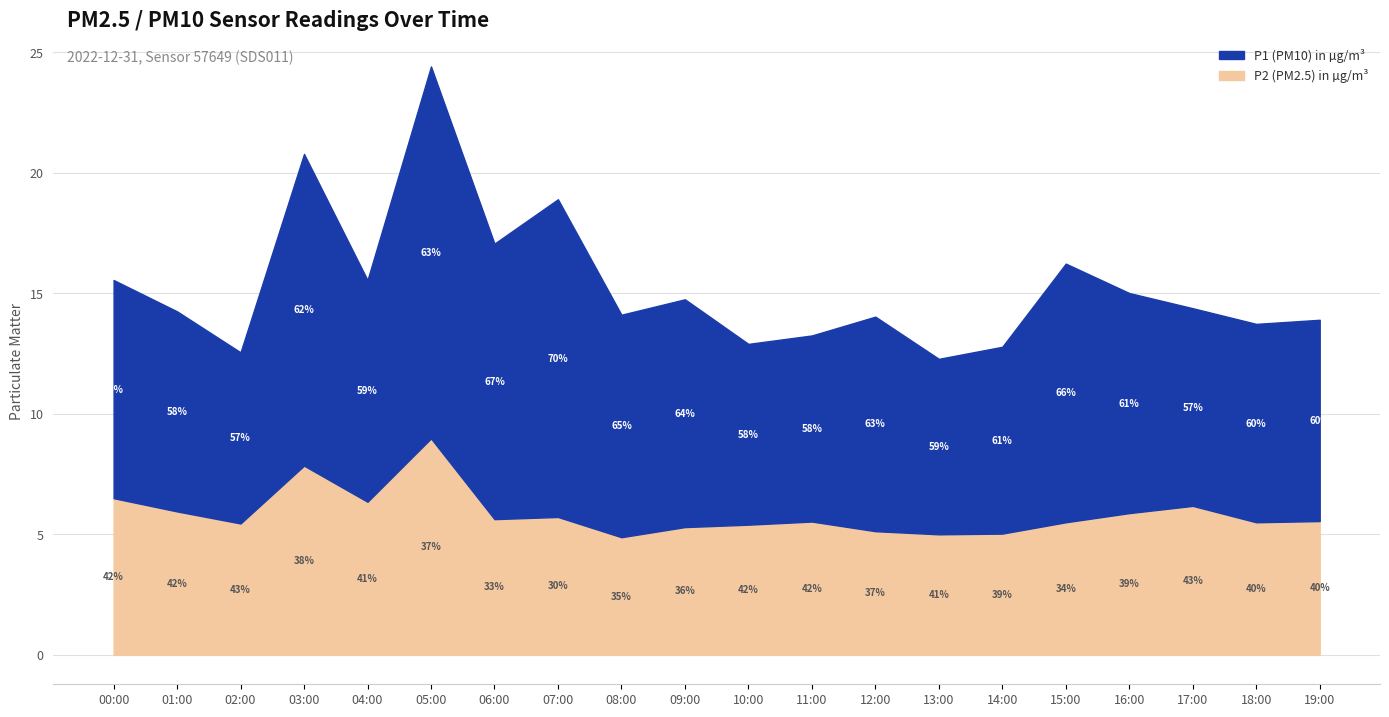

Rank the series by their maximum value, from highest to lowest.

P1, P2